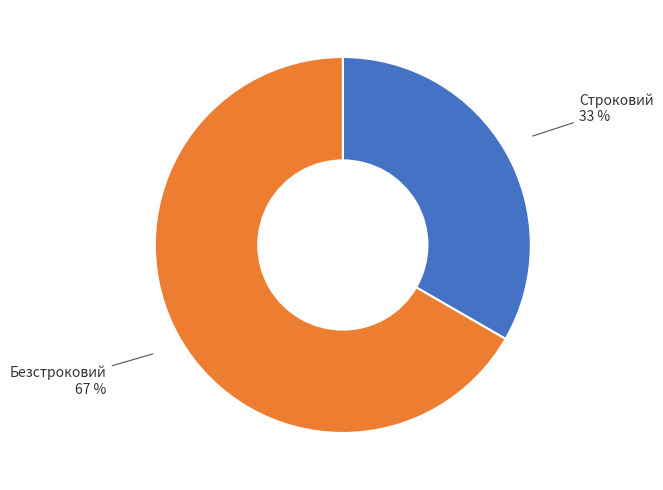

How many slices are in this pie chart?

2